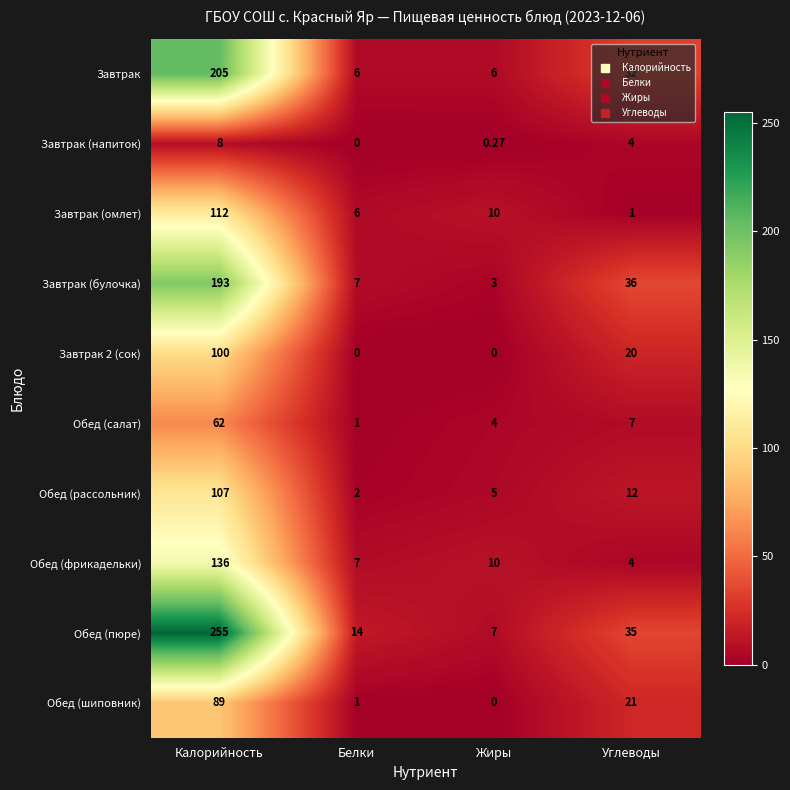

Which series has the largest total across all categories?

Обед (пюре)